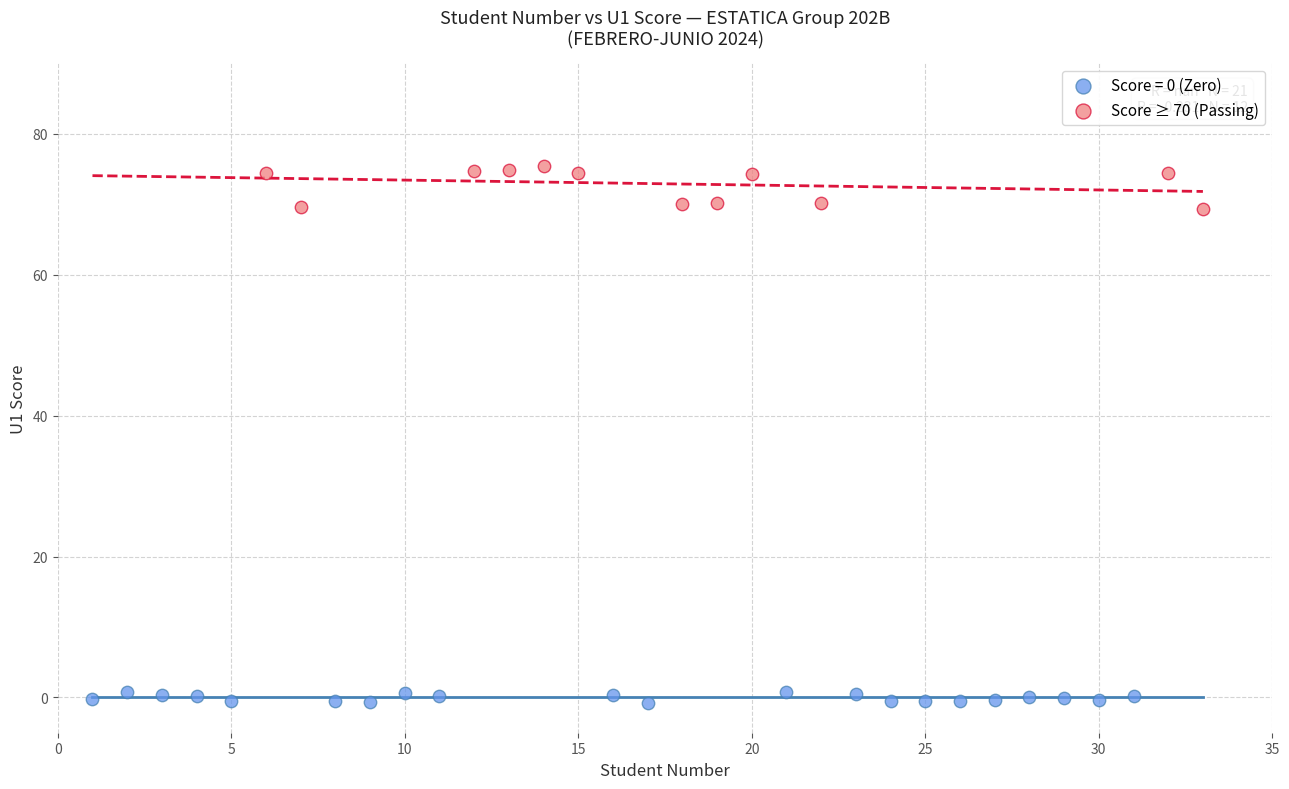

Which series has the widest spread of Y values?

Score ≥ 70 (Passing)